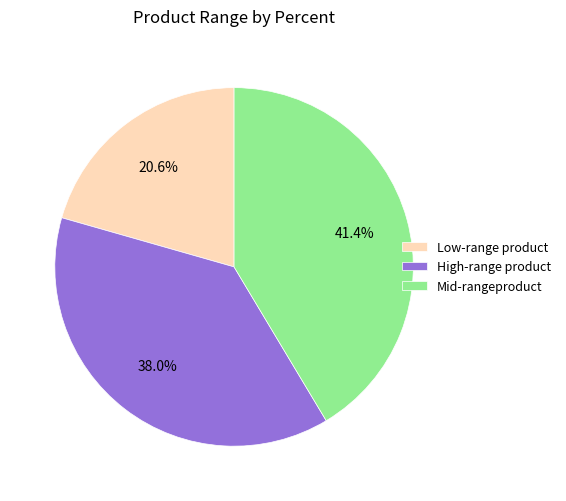

Is there a majority slice in this chart?

No